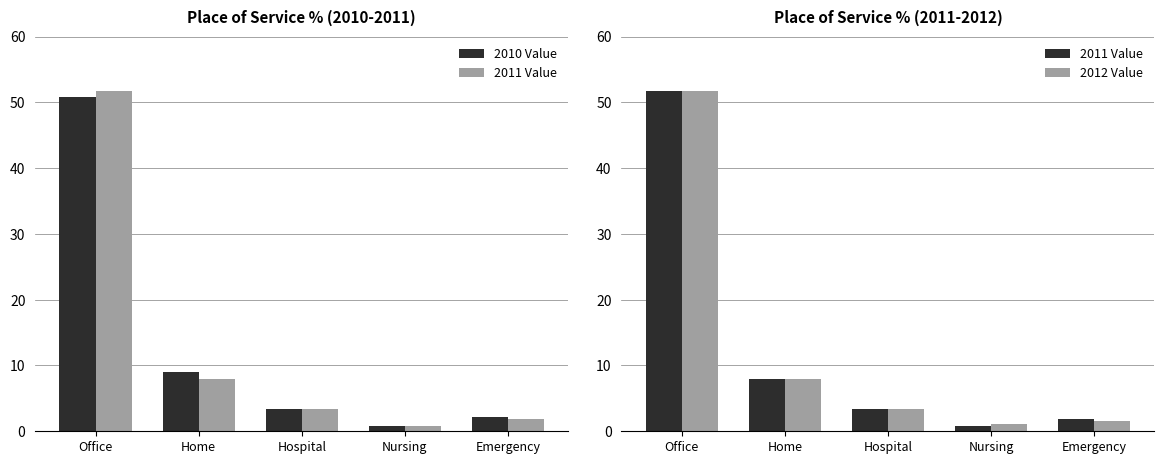

What is the maximum value shown in the chart?

51.7